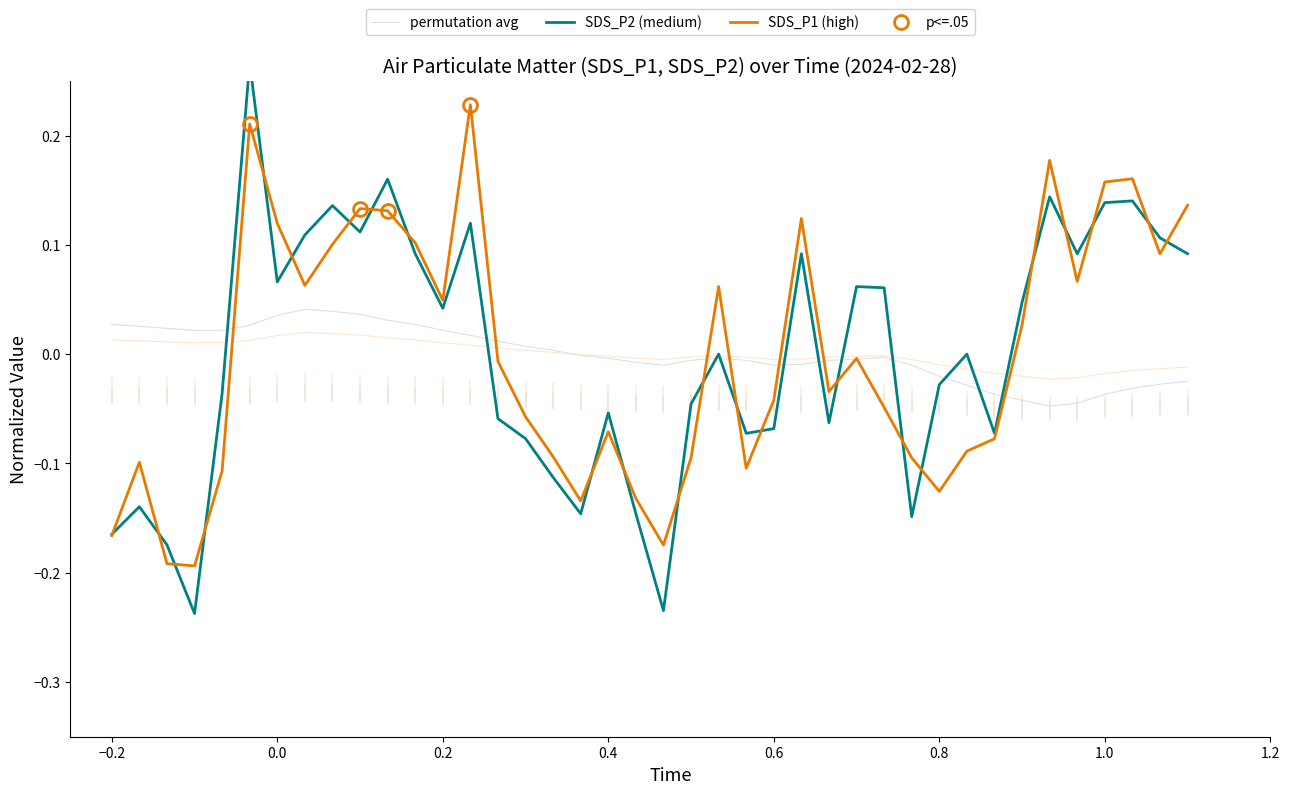

What is the value of the SDS_P2 (medium) point at the 15th from the left?

-0.1